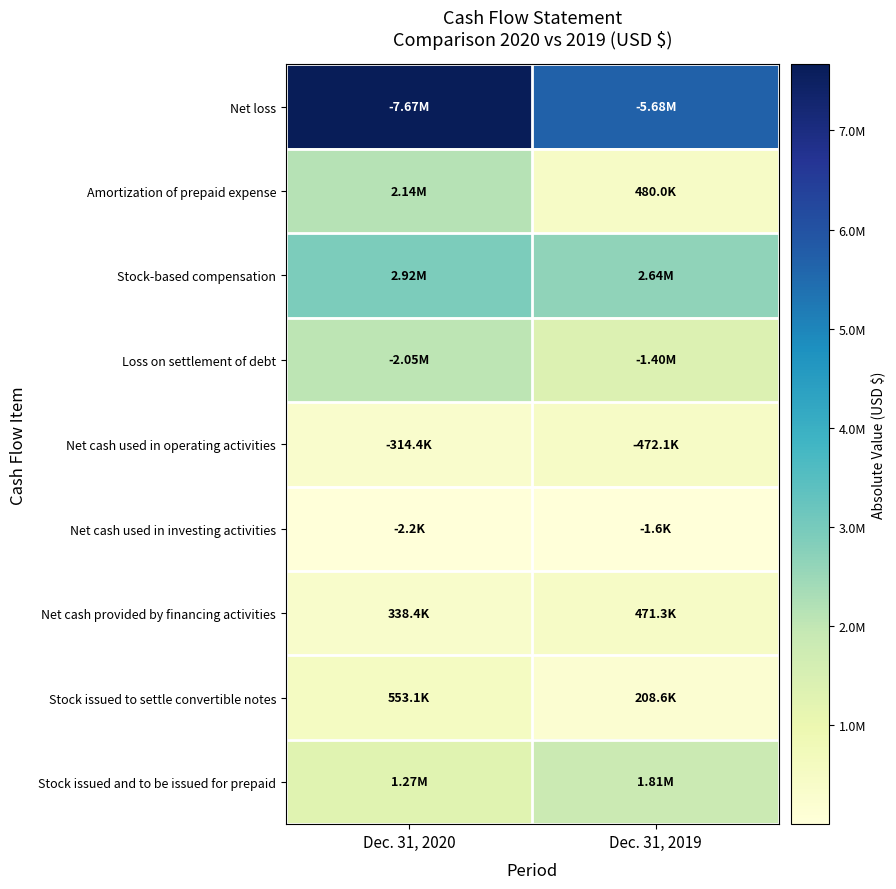

Which has a higher value, Dec. 31, 2020 or Dec. 31, 2019?

Dec. 31, 2020